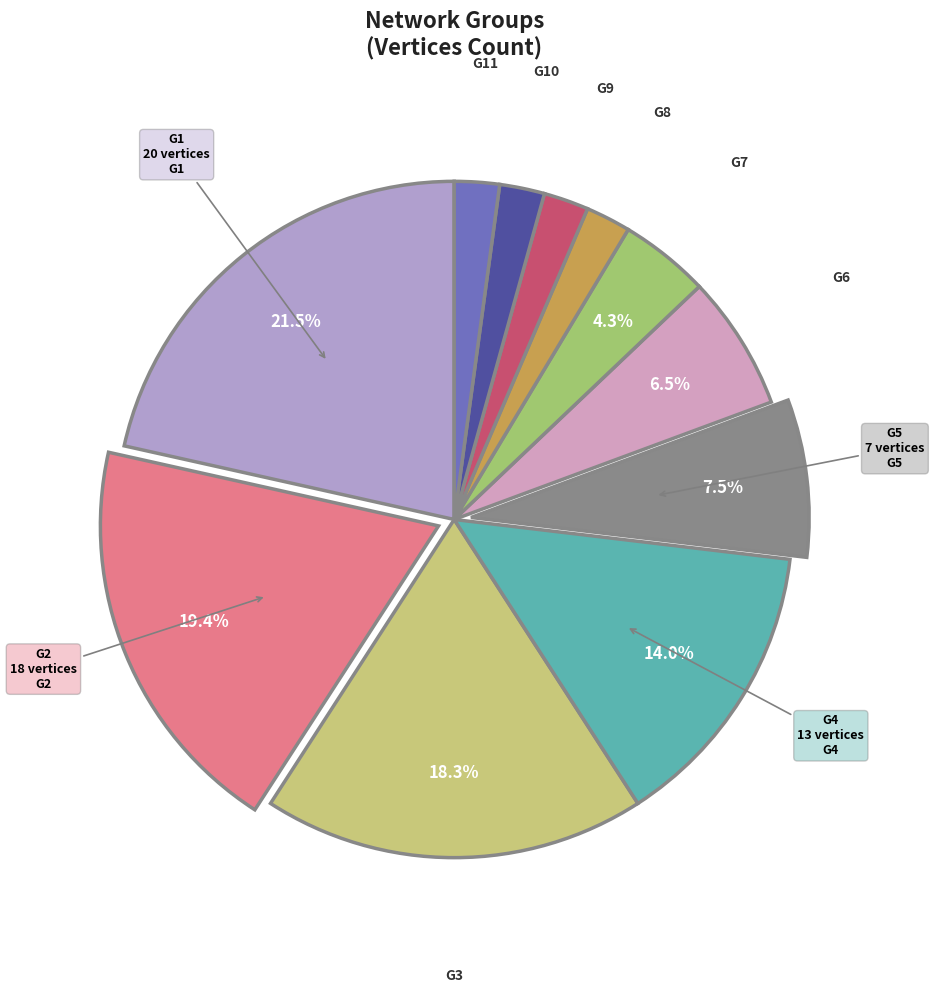

What portion of the pie excludes G5?

92.5%